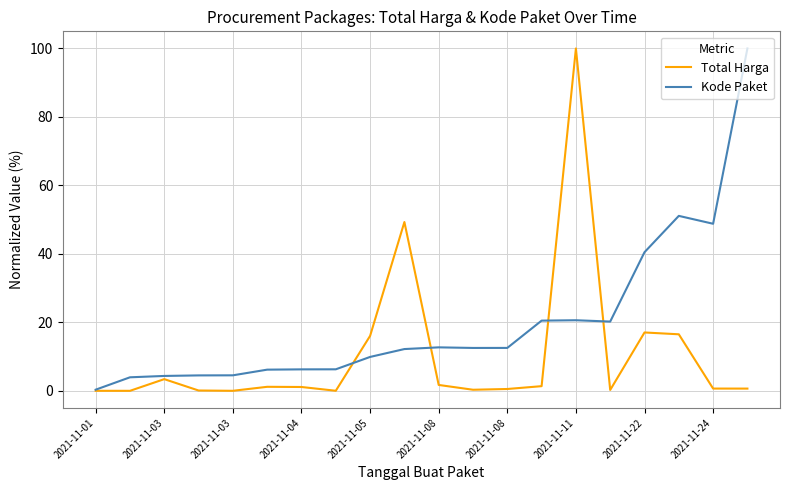

Count the number of categories in the chart.

20